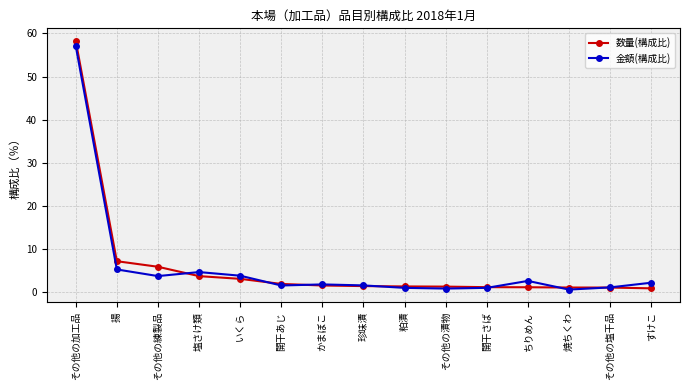

At which category is the sum across all series the highest?

その他の加工品